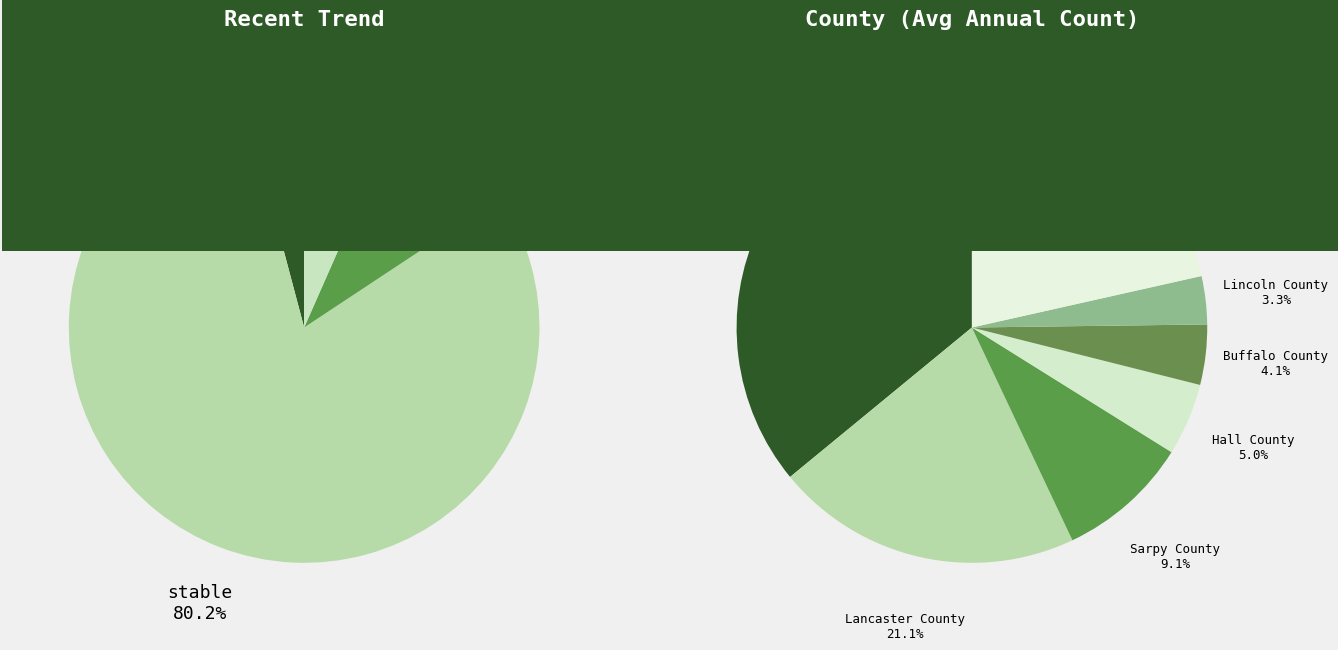

What percentage is the Saunders County slice, to the nearest percent?

1%